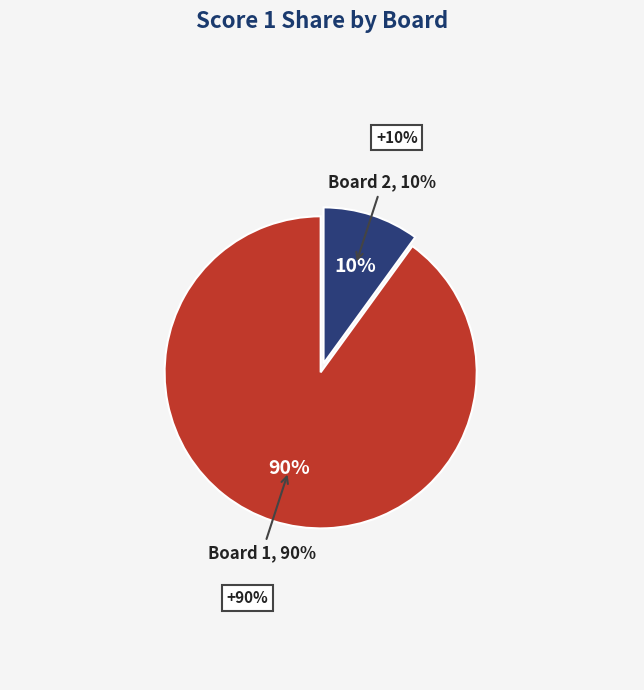

The Board 1 slice represents 76% of the pie. True or false?

False